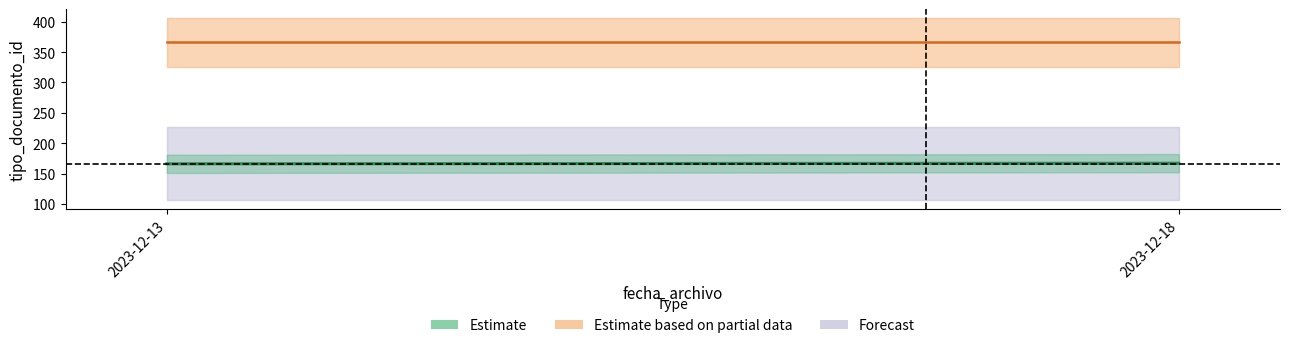

How many series are shown in this chart?

3